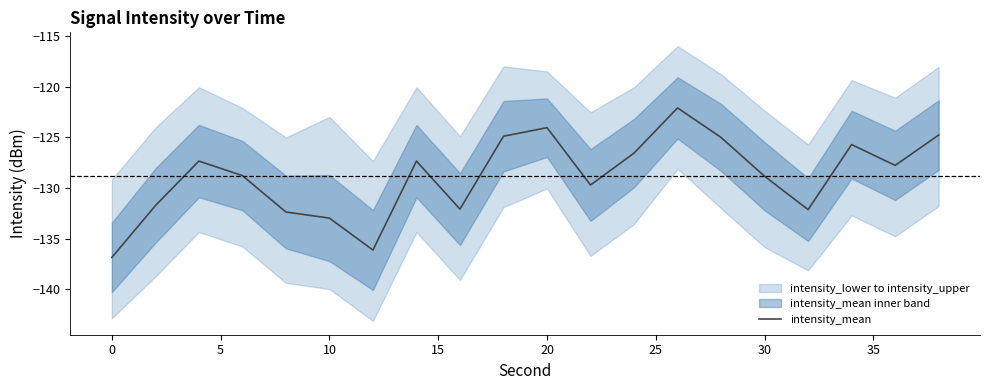

How many values exceed -127?

7